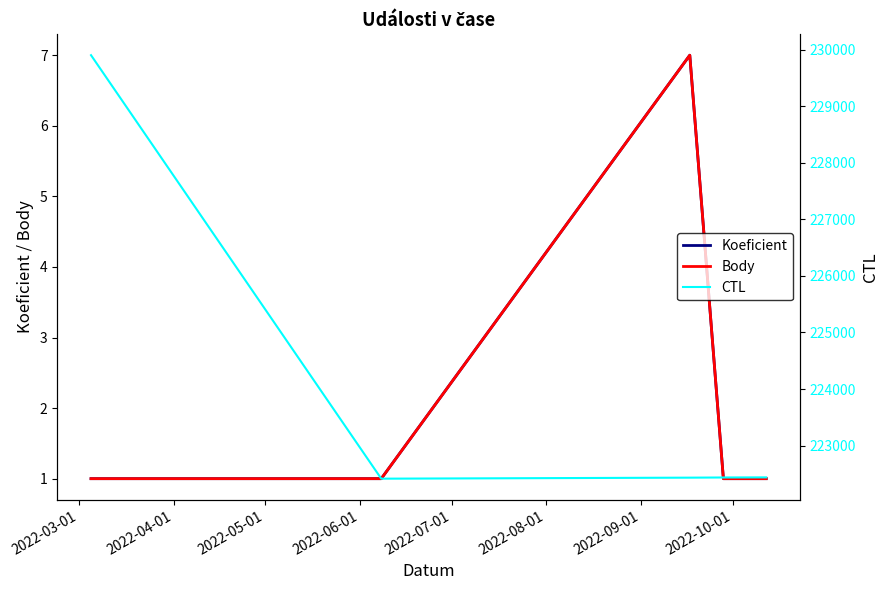

What is the difference between the highest and lowest values at 2022-03-01?

229902